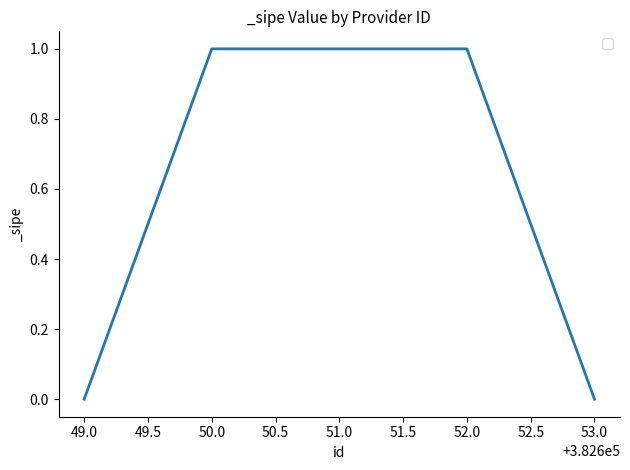

Count the number of categories in the chart.

5